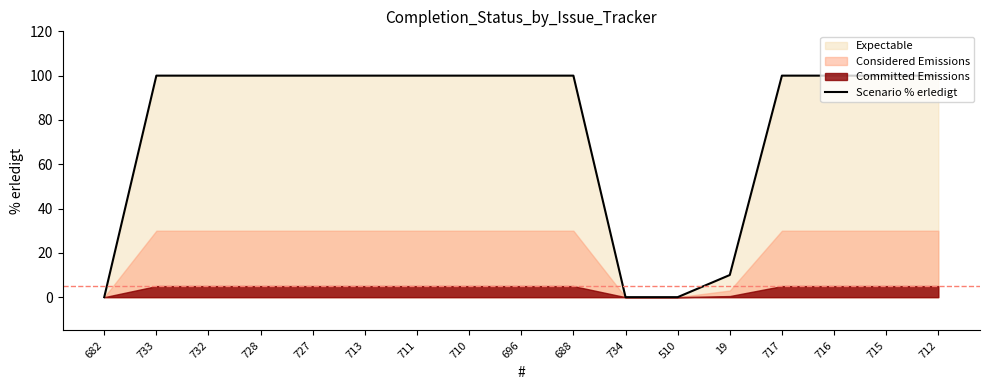

True or false: the data shows 167 at 688.

False